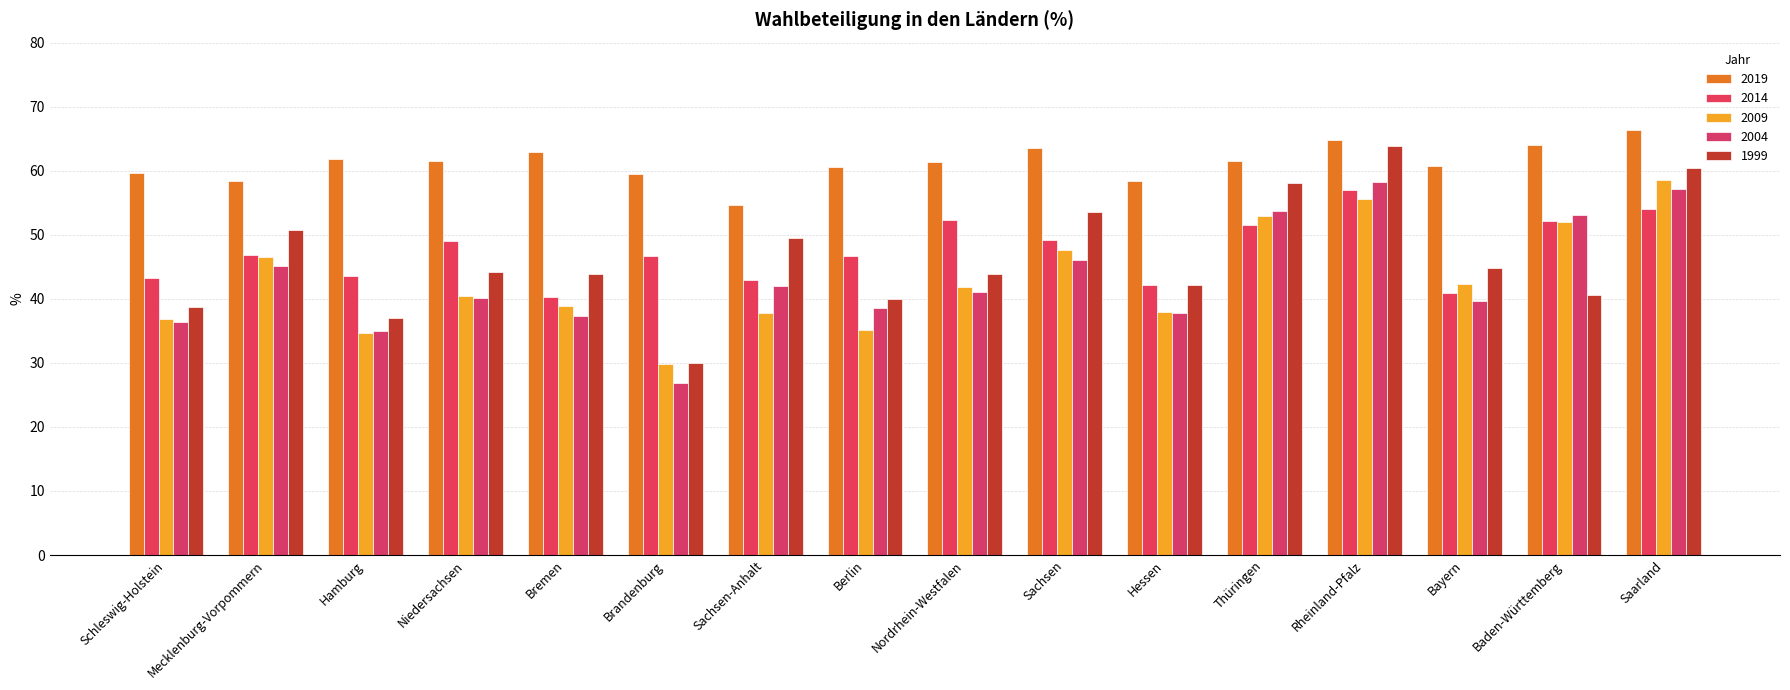

What is the label of the 4th bar from the right?

Rheinland-Pfalz